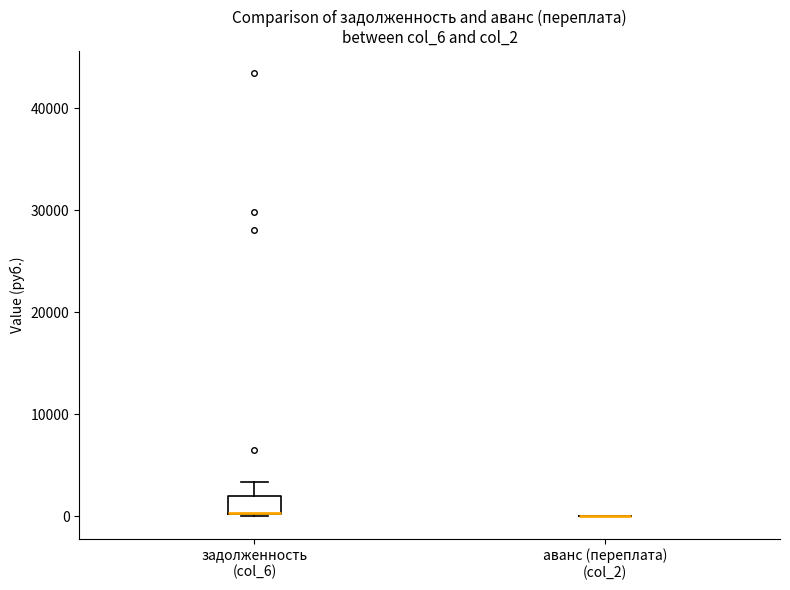

Reading left to right, transcribe this box plot: for each box, give where its median line is, the range the box spans, and where its two whiskers end, as read against the y-axis. The values are not printed on the chart, so give them approximately, as read against the axis.

задолженность (col_6): median 0 (drawn on the box's lower edge), box 0 to 2000, whiskers 0 to 3000
аванс (переплата) (col_2): box collapsed to a line at 0, whiskers 0 to 0